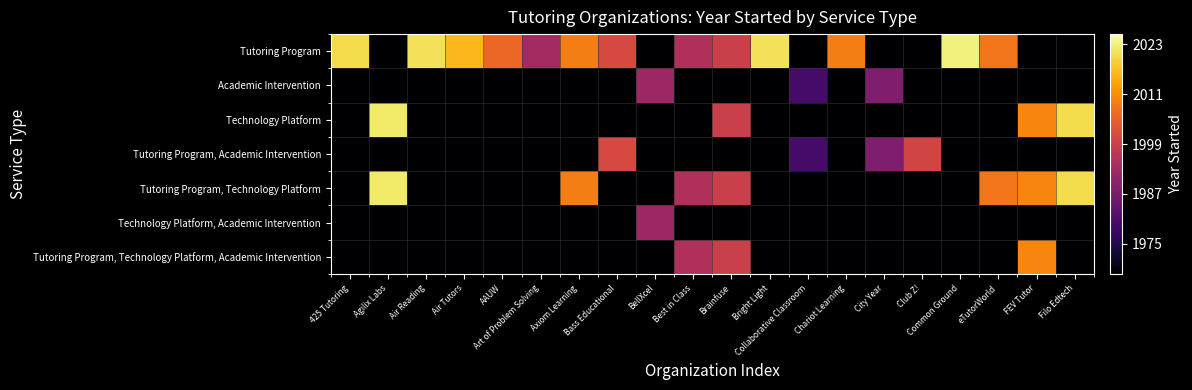

What is the smallest value displayed?

-0.1